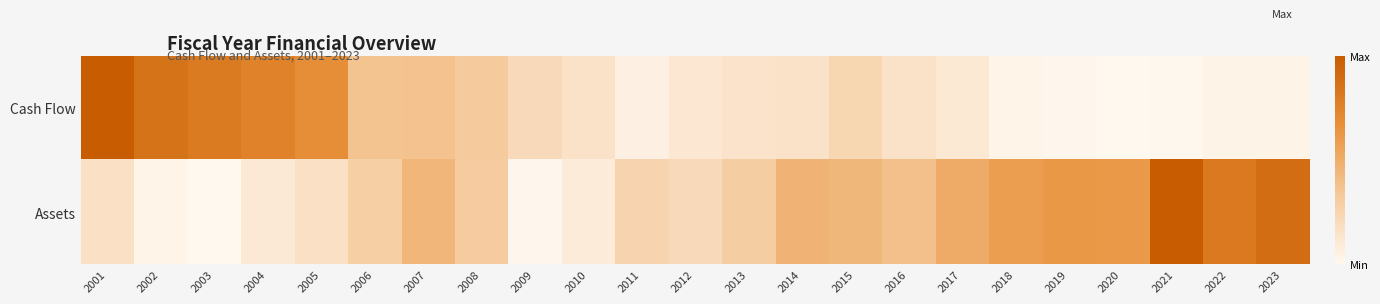

Which series changed the most between 2005 and 2007?

Cash Flow